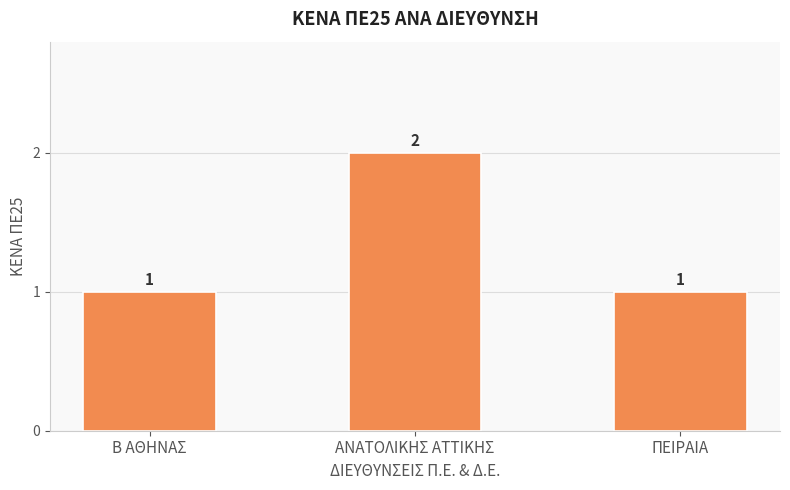

Which has a higher value, ΑΝΑΤΟΛΙΚΗΣ ΑΤΤΙΚΗΣ or ΠΕΙΡΑΙΑ?

ΑΝΑΤΟΛΙΚΗΣ ΑΤΤΙΚΗΣ